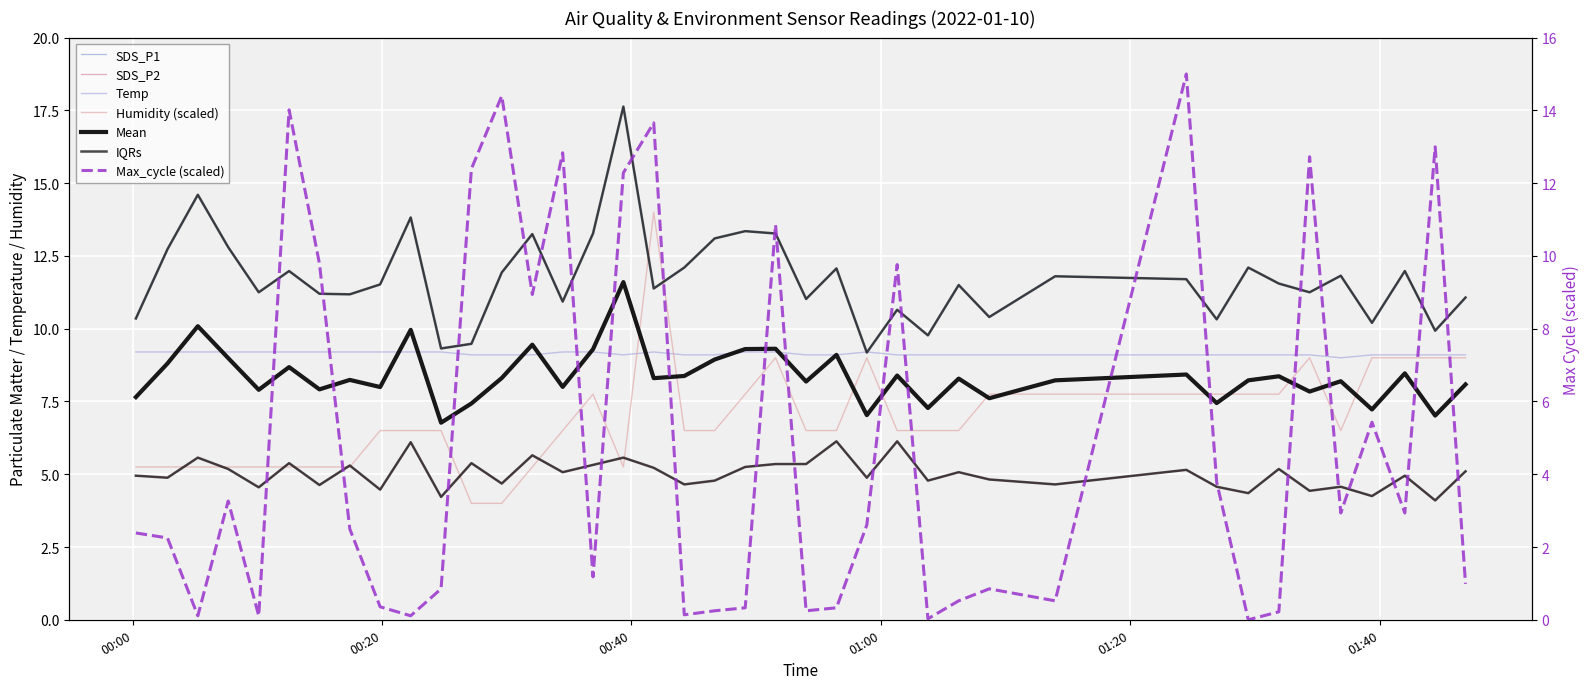

What is the difference between the second highest and second lowest values in the SDS_P2 series?

1.9